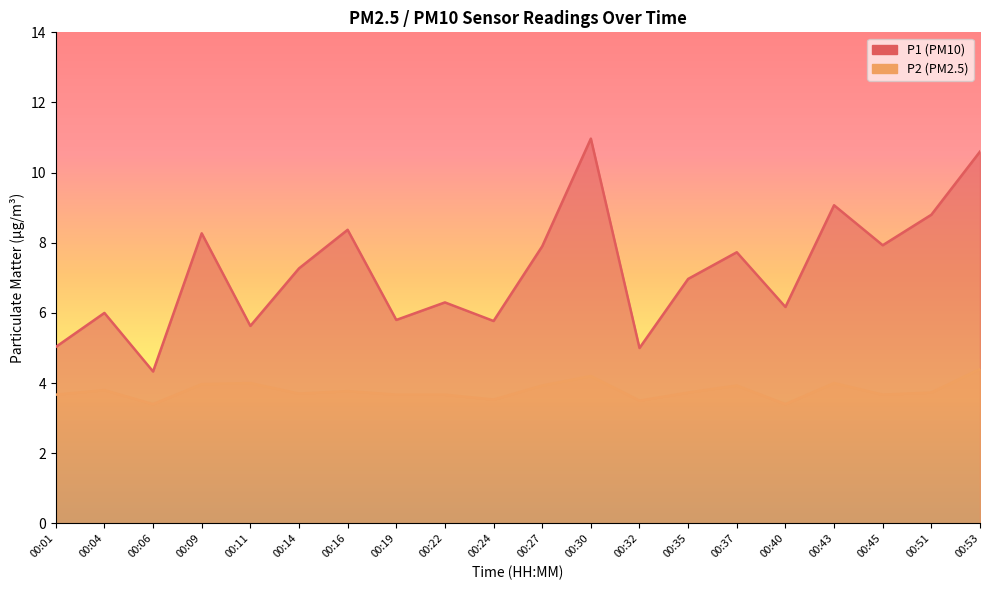

How many values in the P1 series are below 7?

10